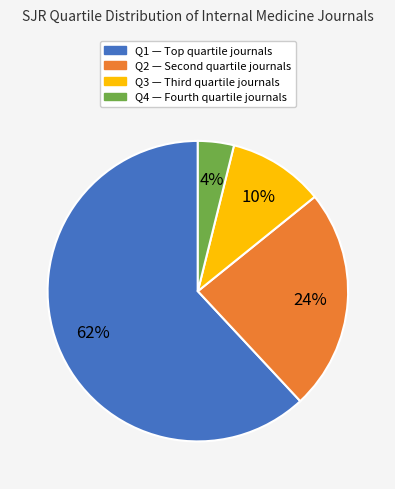

What percentage is the Q3 slice, to the nearest percent?

10%